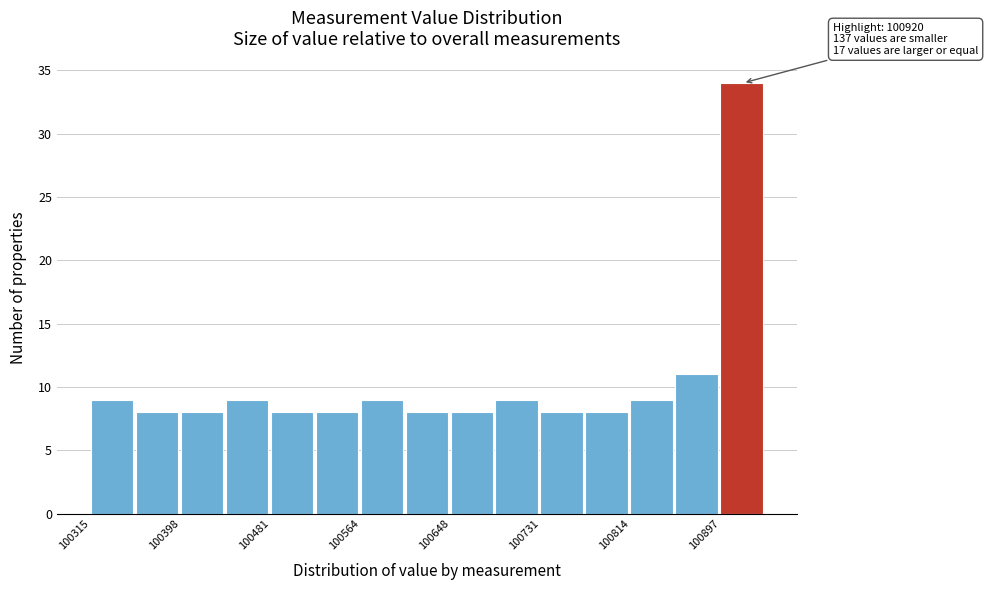

Over which range of the x-axis is the bar tallest?

100900 to 100940